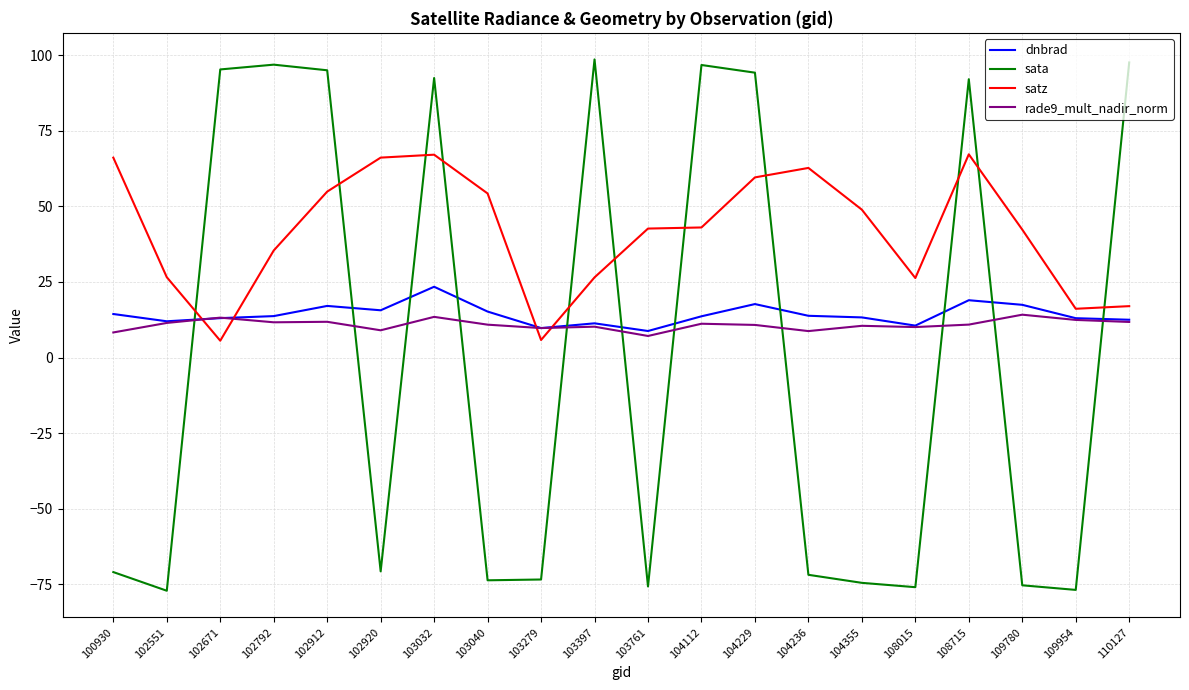

What is the smallest value displayed?

-77.1